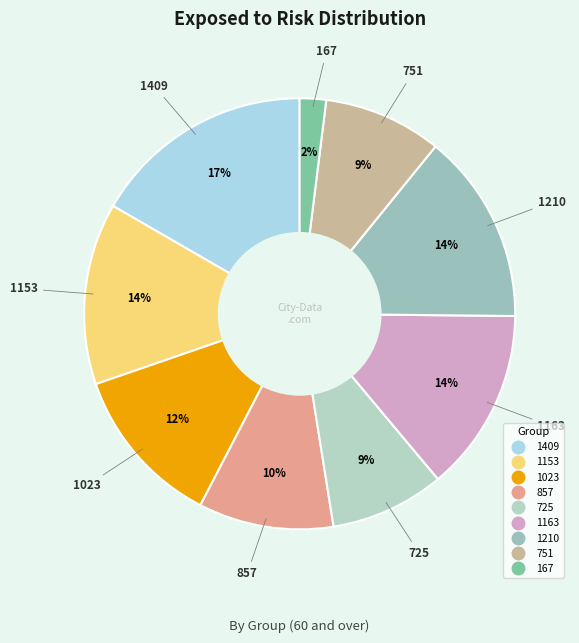

To the nearest percent, what portion does 1023 represent?

12%